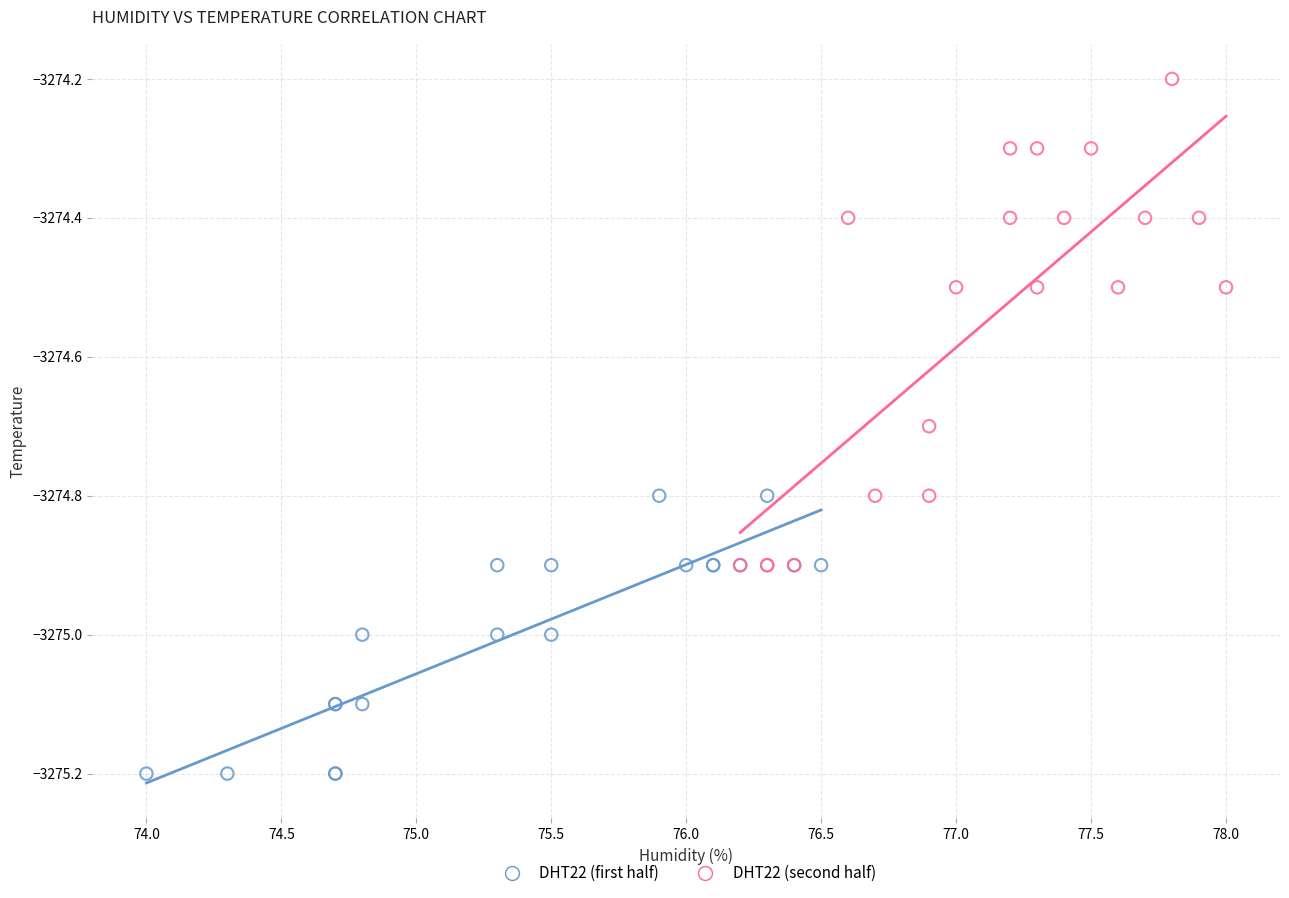

Which series reaches the maximum Y coordinate?

DHT22 (second half)